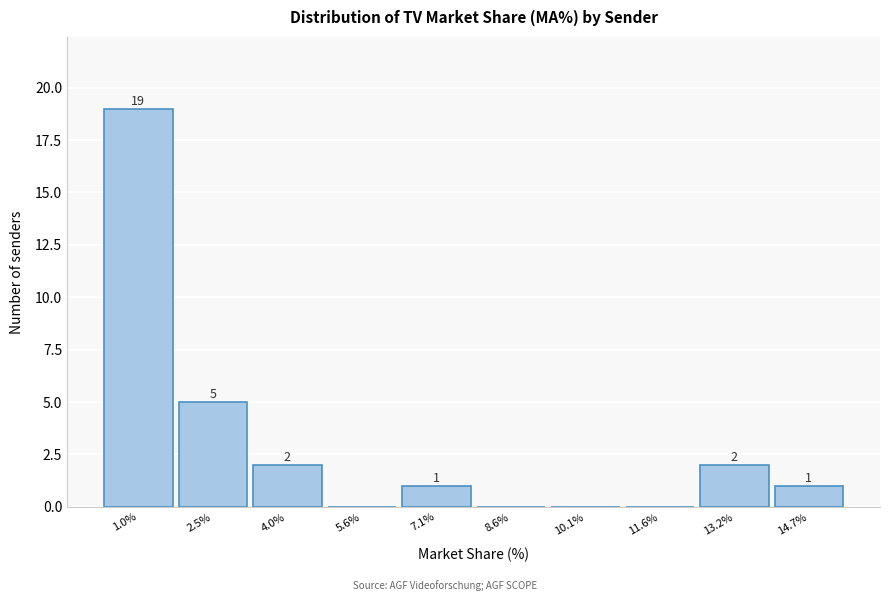

Reading left to right, what are all the values shown in this chart?

1.0%=19	2.5%=5	4.0%=2	5.6%=0	7.1%=1	8.6%=0	10.1%=0	11.6%=0	13.2%=2	14.7%=1